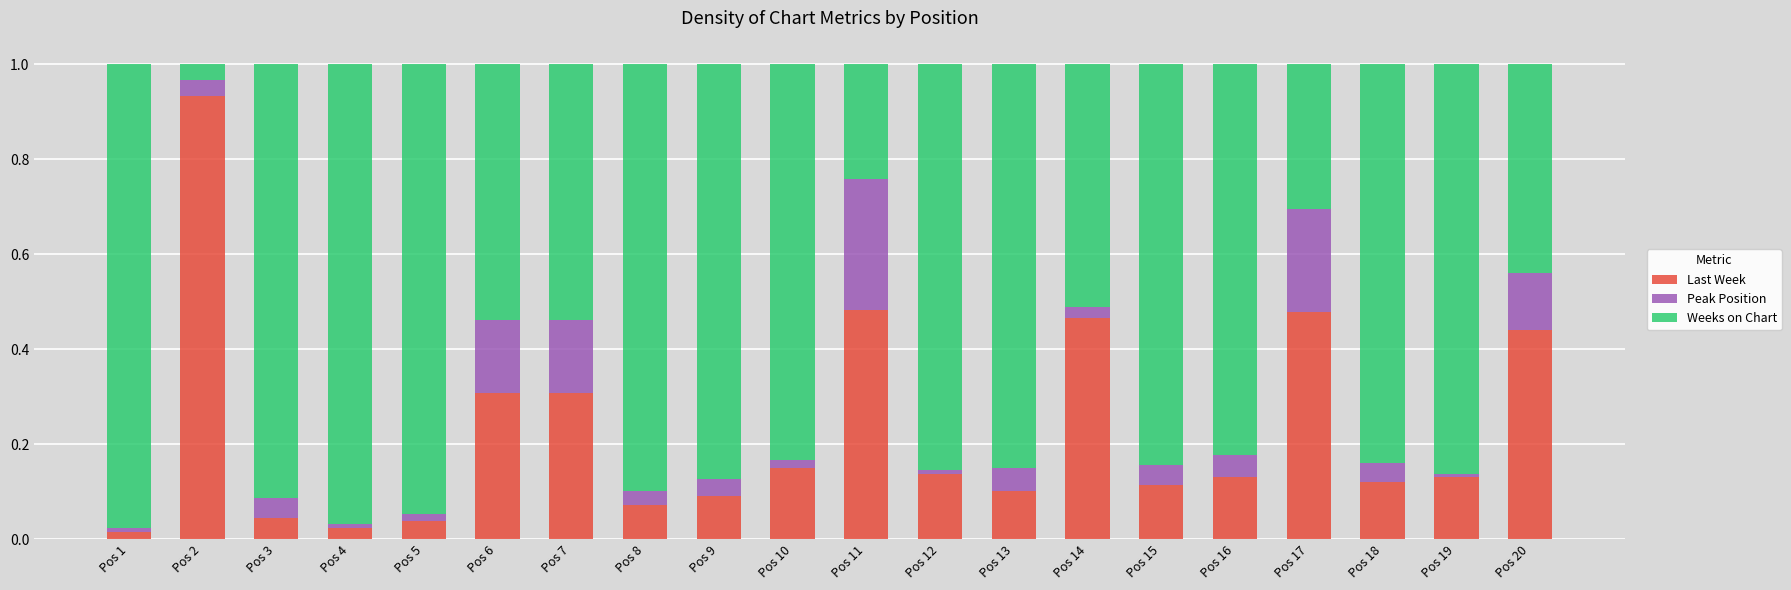

How many distinct data groups are displayed?

3